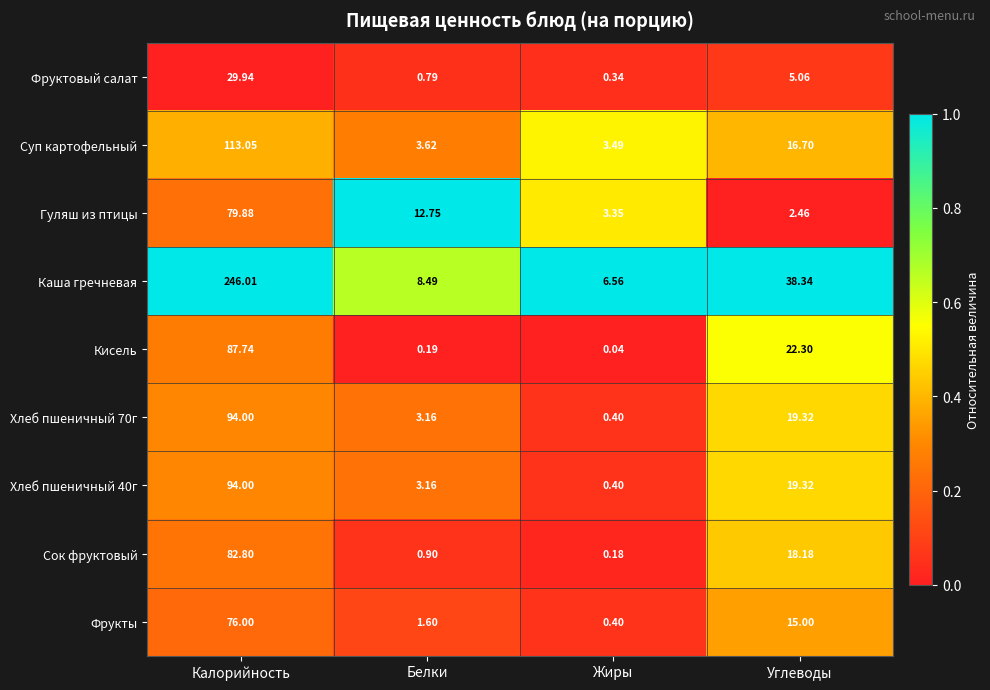

At which category is the sum across all series the highest?

Калорийность